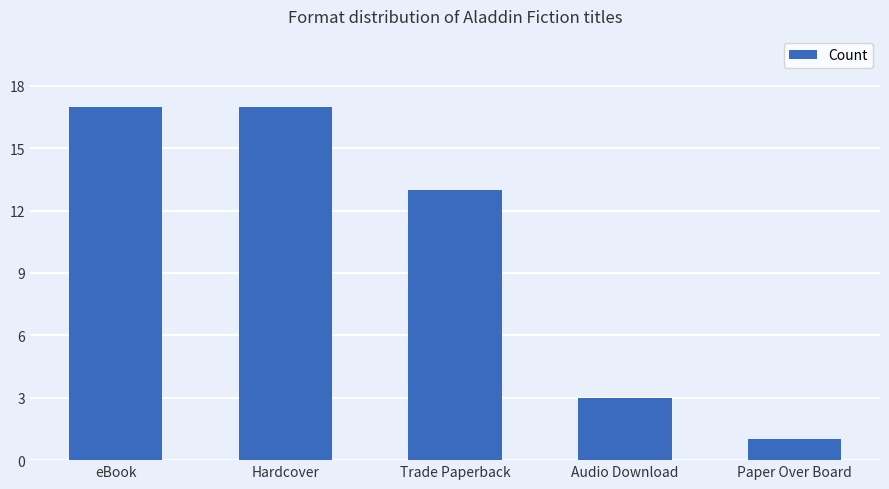

What is the sum of all values?

51